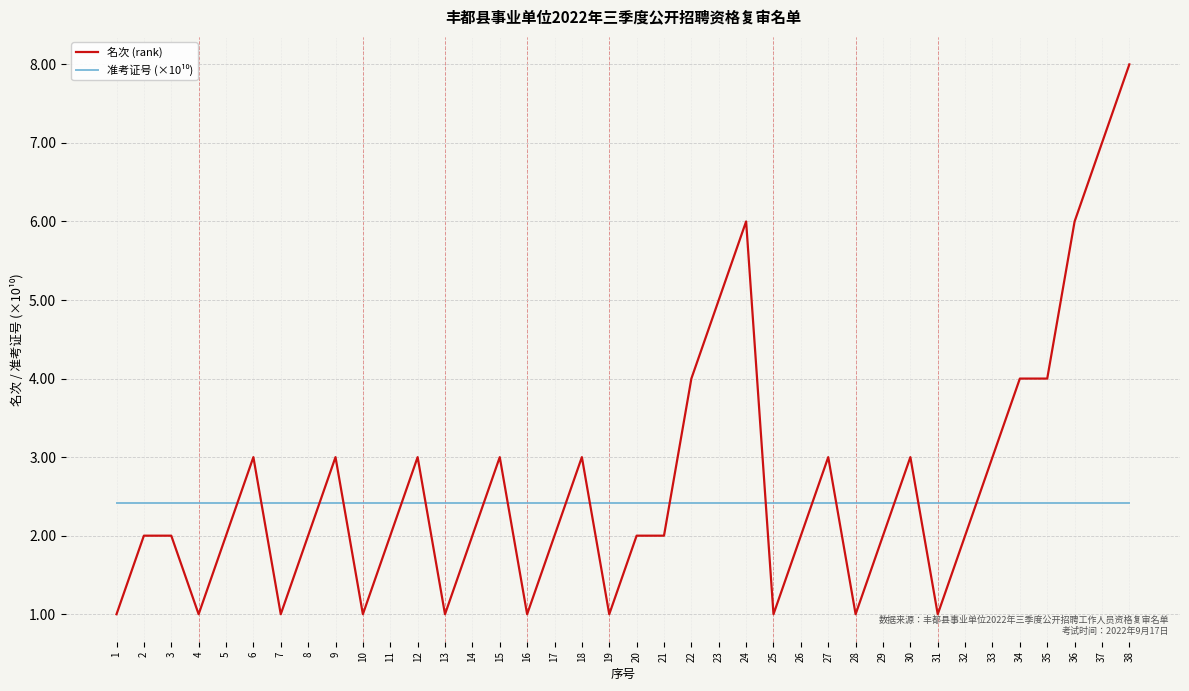

Which category has the highest value in the 名次 (rank) series?

38